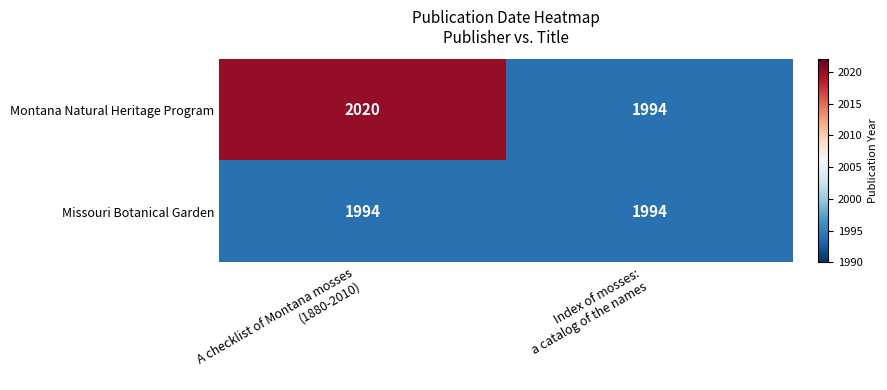

How many series are shown in this chart?

2